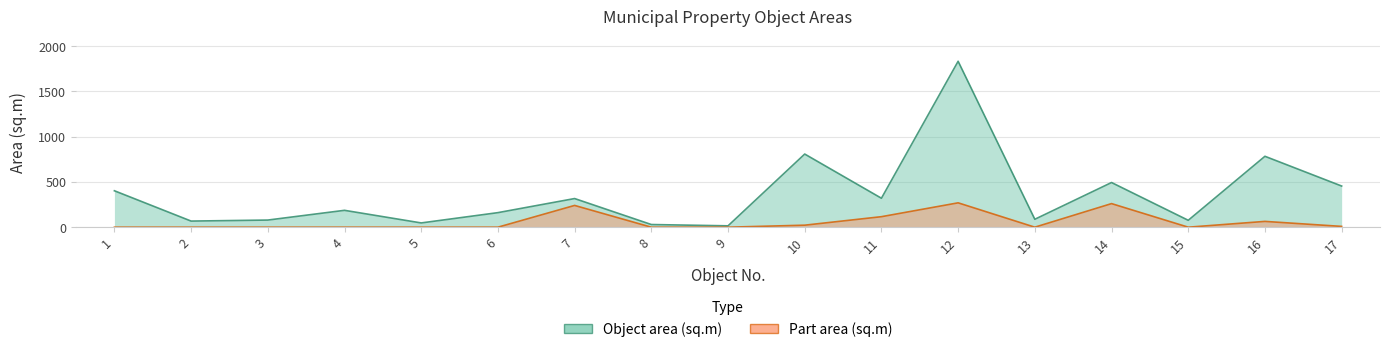

In Object area (sq.m), how many points are lower than both neighbors (excluding endpoints)?

6